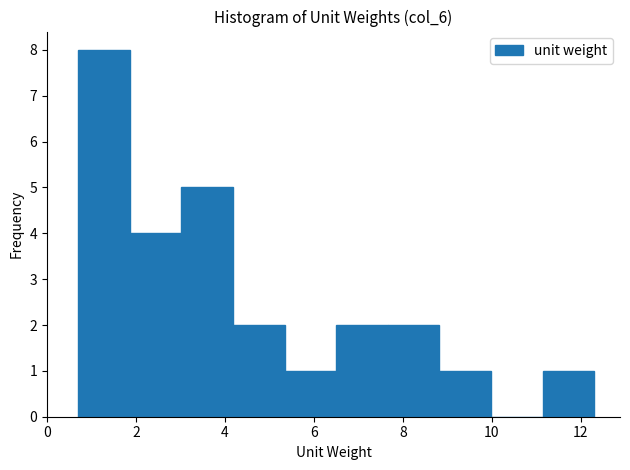

Which range on the x-axis has the tallest bar?

0.70 to 1.86